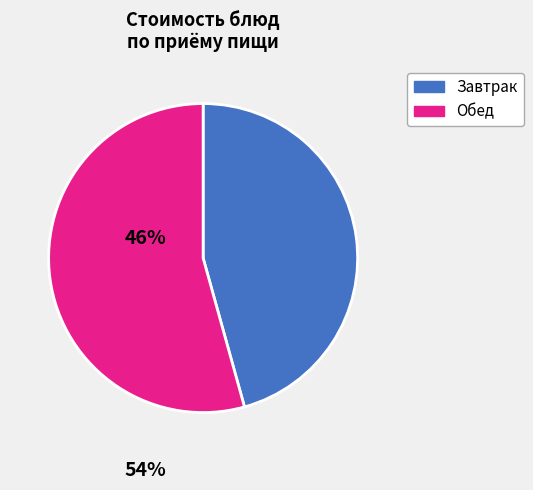

Rank the categories by value from lowest to highest.

Завтрак, Обед